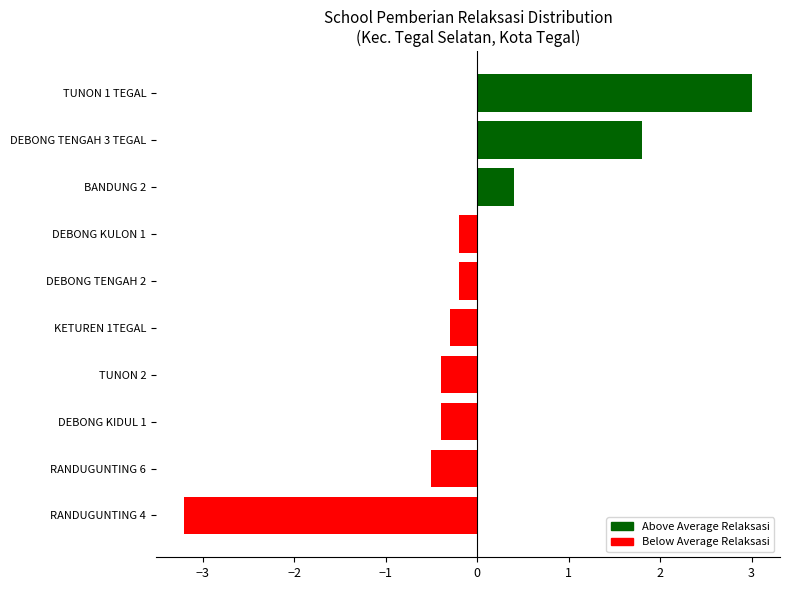

How many values are below zero?

7